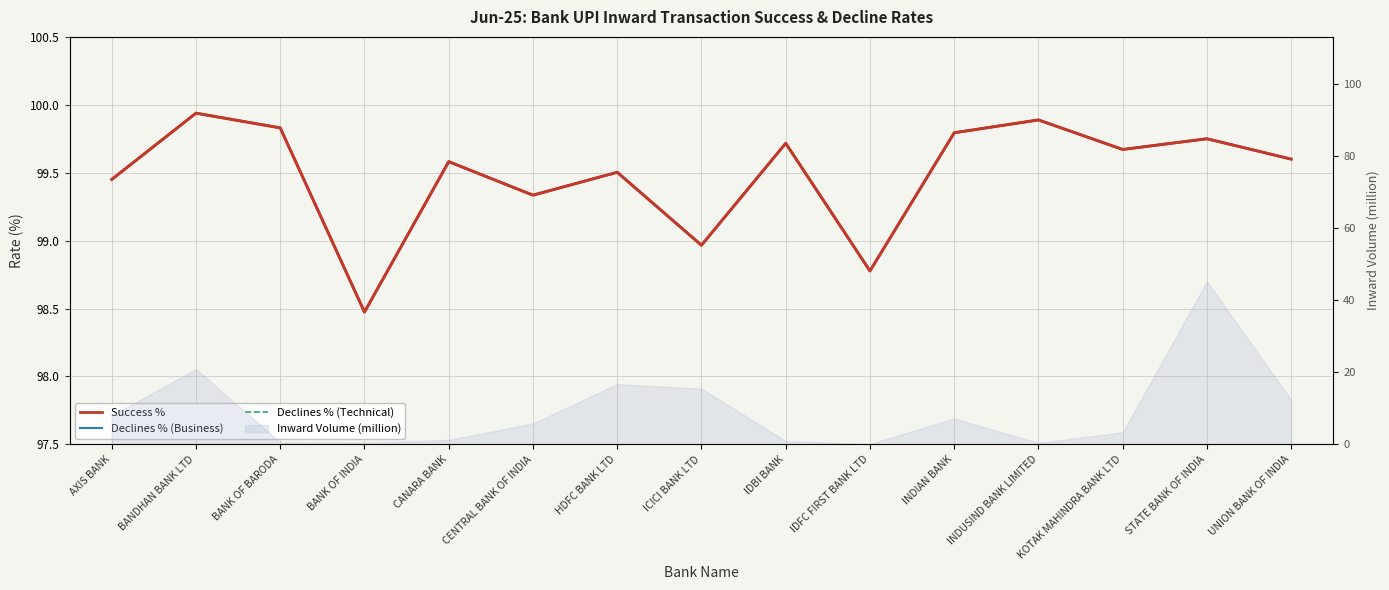

Which series has the largest total across all categories?

Success %